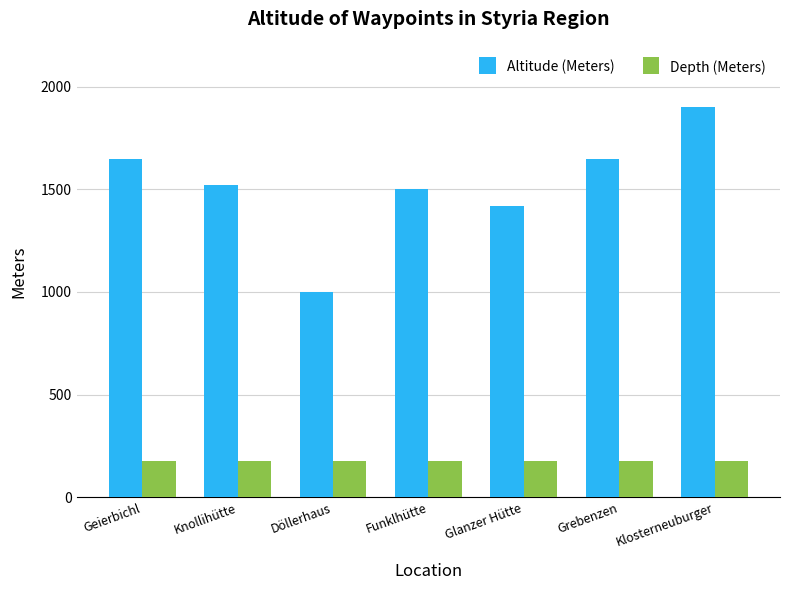

What is the spread (max minus min) of values at Klosterneuburger?

1724